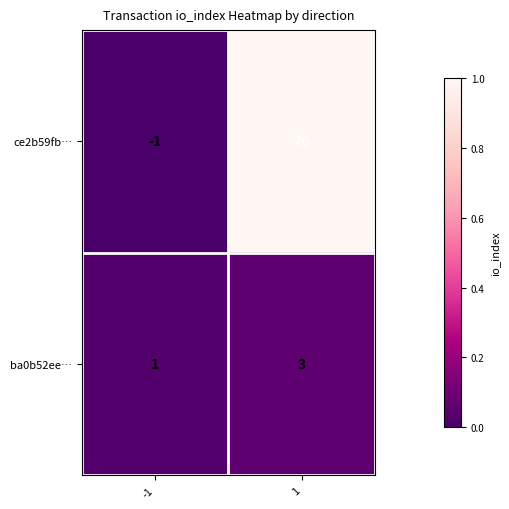

Rank the series by their maximum value, from highest to lowest.

ce2b59fb…, ba0b52ee…